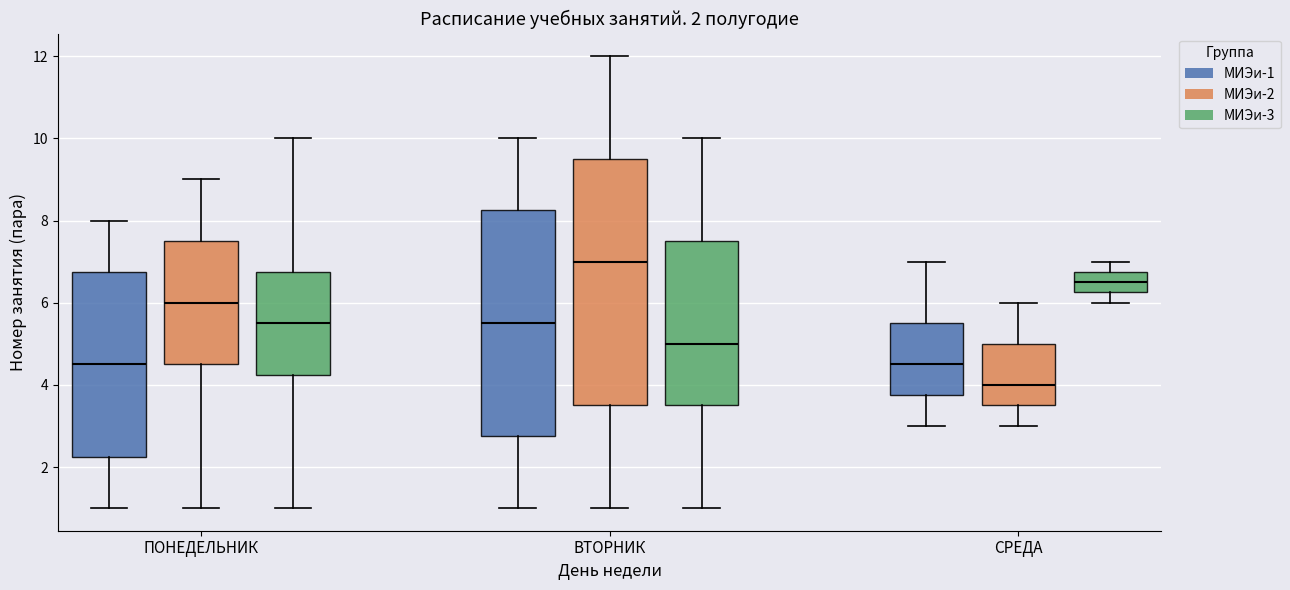

Comparing the boxes themselves (not the whiskers), which one is the tallest?

ВТОРНИК (МИЭи-2)